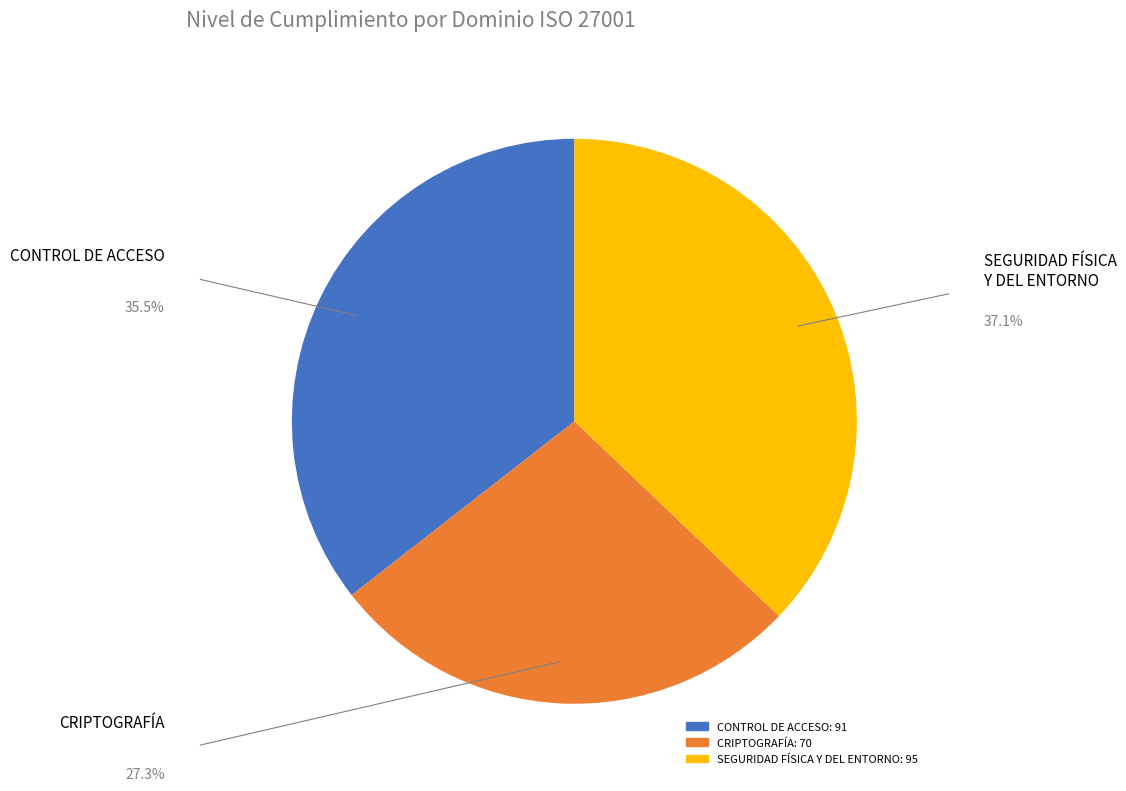

Count the number of slices in the pie.

3